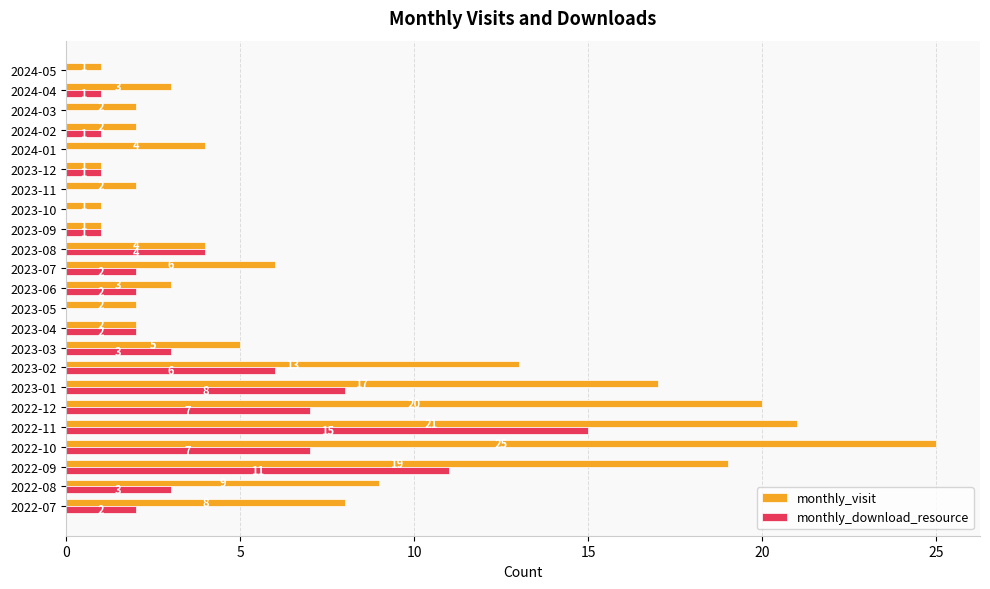

The value of monthly_visit at 2023-12 is 1. True or false?

True